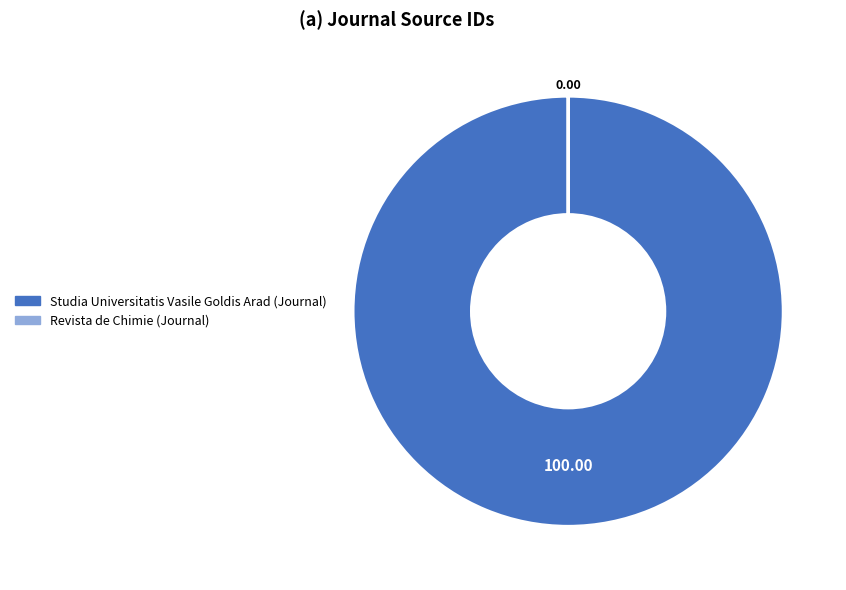

Does Studia Universitatis Vasile Goldis Arad (Journal) account for over 50% of the chart?

Yes